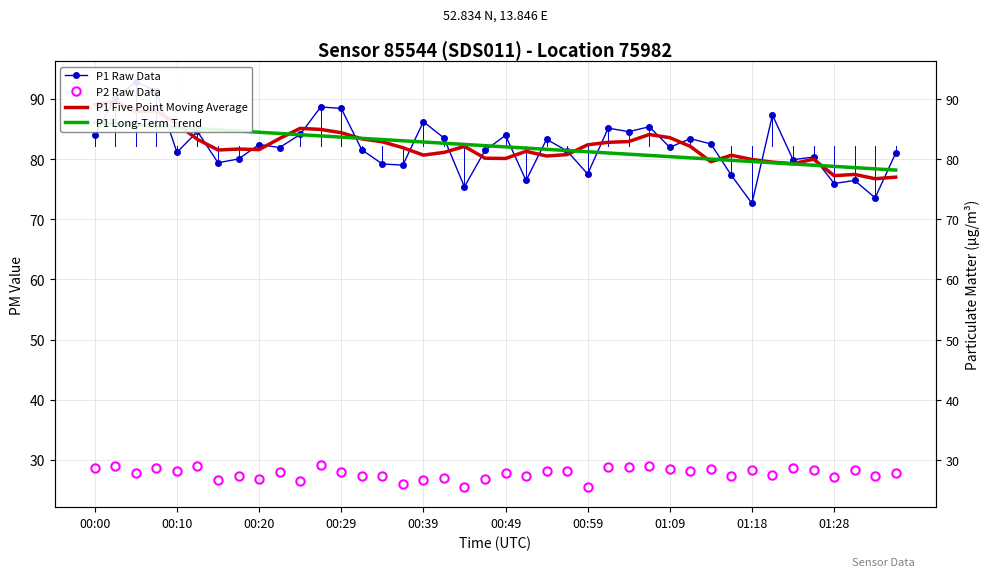

What is the sum of the P1 Raw Data values at 18 and 26?

160.0